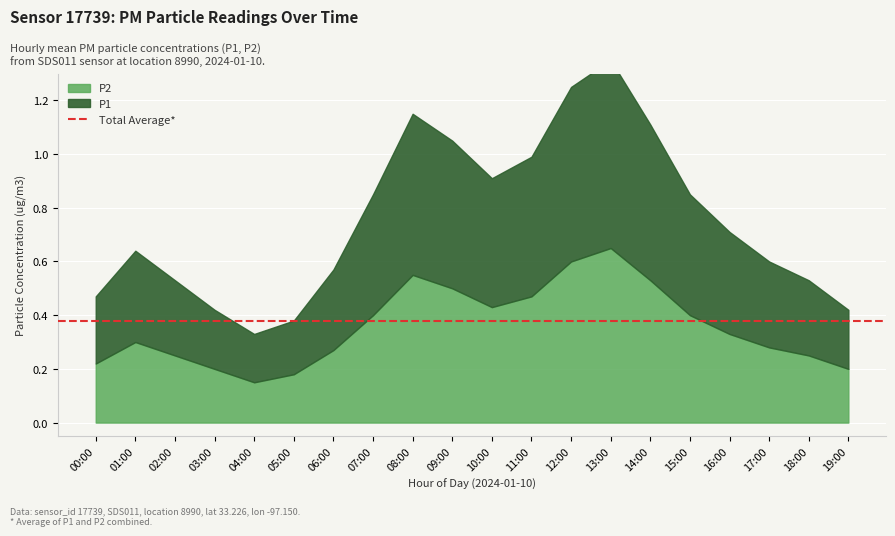

Reading right to left, transcribe all the data shown in this chart.

P1: 0.2	0.3	0.3	0.4	0.5	0.6	0.7	0.7	0.5	0.5	0.6	0.6	0.5	0.3	0.2	0.2	0.2	0.3	0.3	0.2
P2: 0.2	0.2	0.3	0.3	0.4	0.5	0.7	0.6	0.5	0.4	0.5	0.6	0.4	0.3	0.2	0.1	0.2	0.2	0.3	0.2